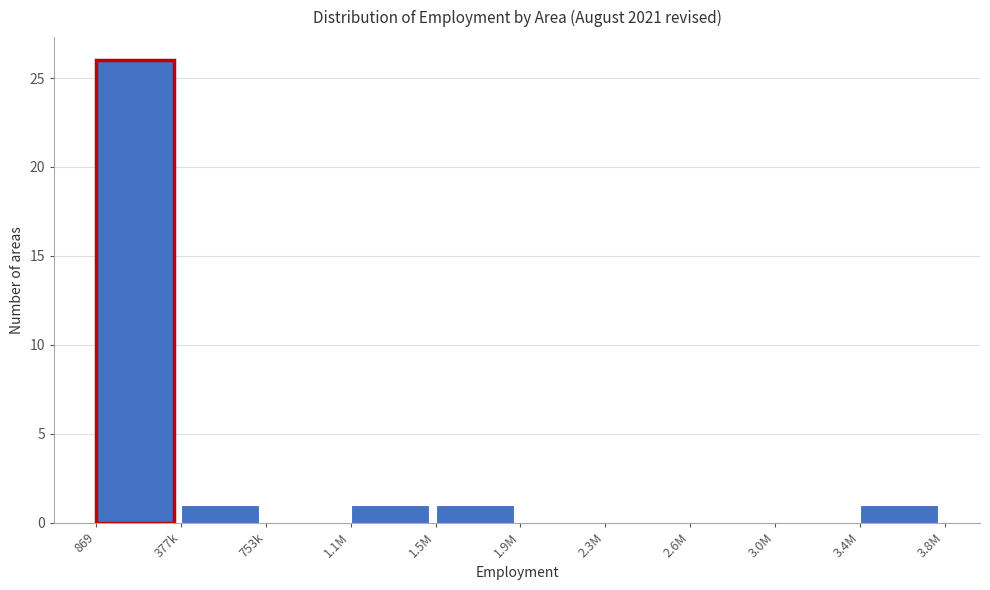

Reading left to right, list all the values displayed in this chart.

869=26	377k=1	753k=0	1.1M=1	1.5M=1	1.9M=0	2.3M=0	2.6M=0	3.0M=0	3.4M=1